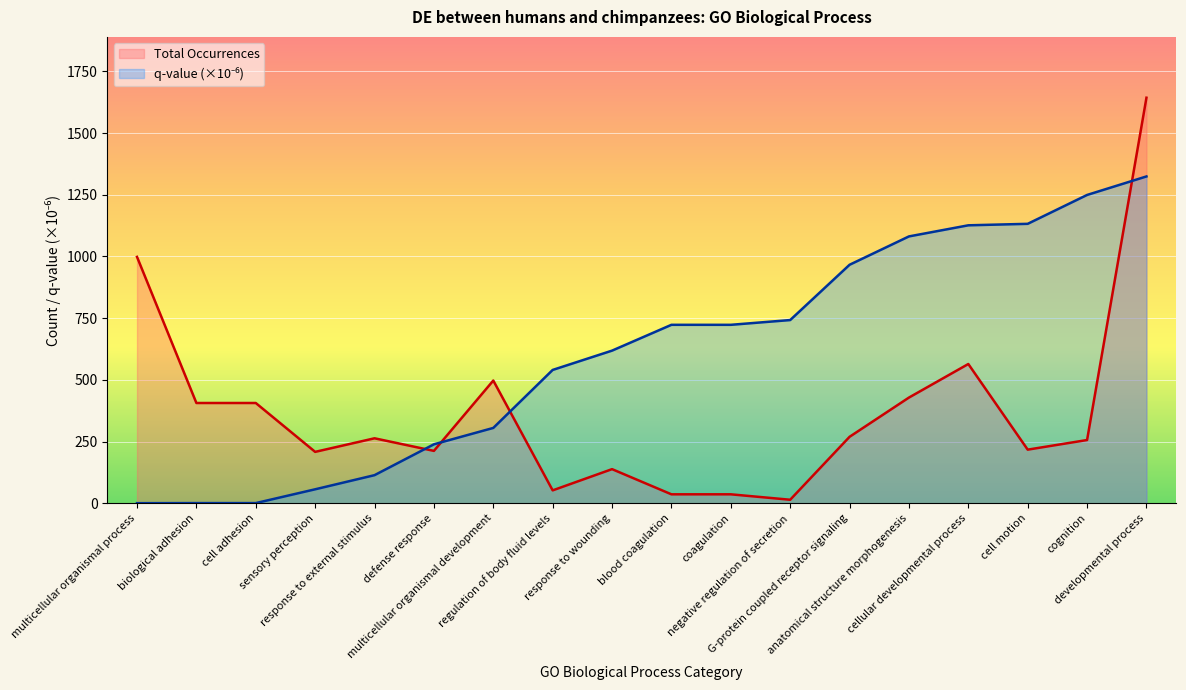

Where is q-value nearest to the value 662?

response to wounding